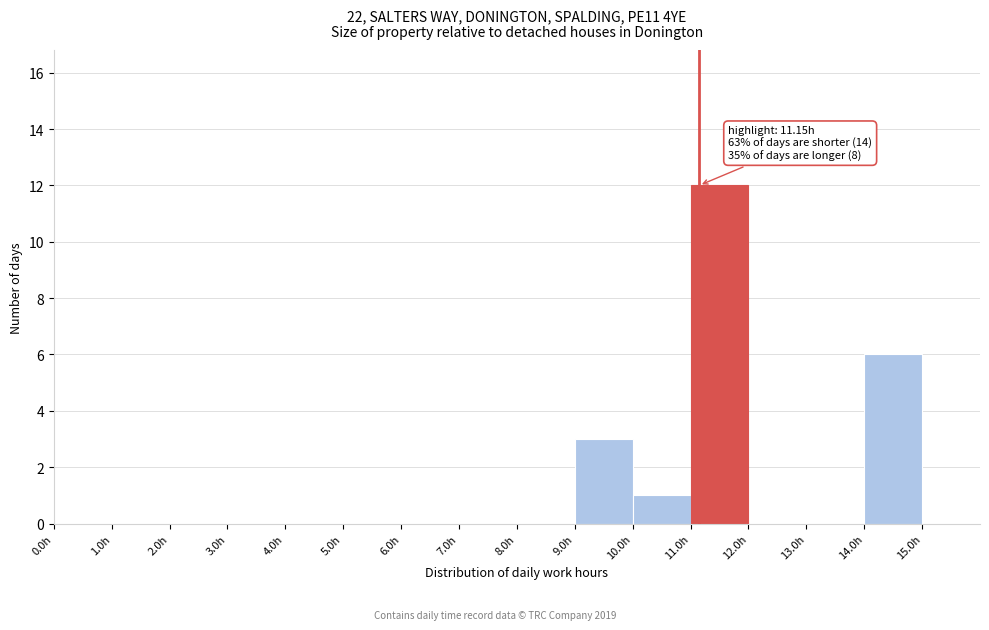

Which range on the x-axis has the tallest bar?

11 to 12